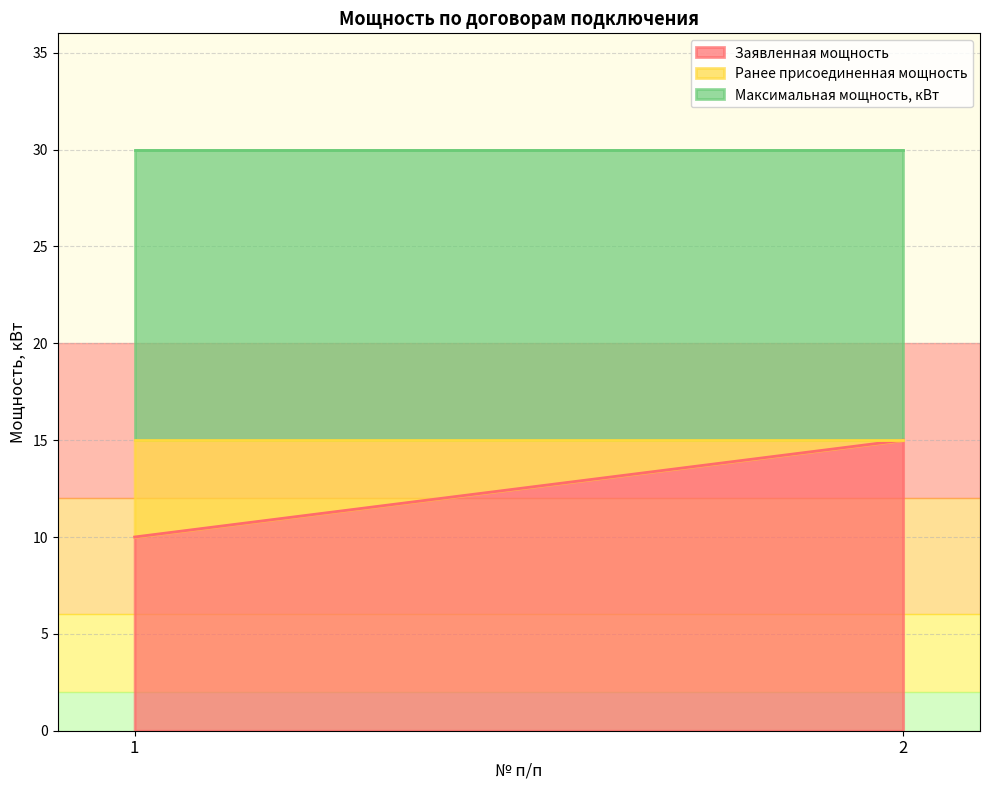

Reading left to right, transcribe all the data shown in this chart.

Заявленная мощность: 10	15
Ранее присоединенная мощность: 5	0
Максимальная мощность, кВт: 15	15